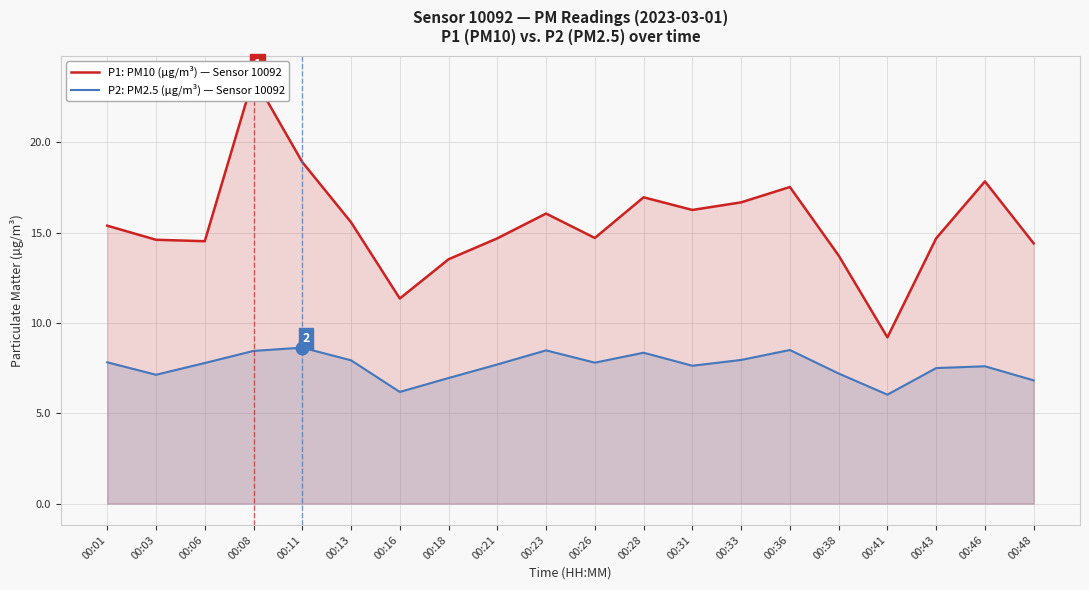

Reading right to left, list all the values displayed in this chart.

P1: PM10 (µg/m³) — Sensor 10092: 14.4	17.8	14.7	9.2	13.7	17.5	16.7	16.2	16.9	14.7	16.1	14.7	13.5	11.3	15.6	18.9	23.6	14.5	14.6	15.4
P2: PM2.5 (µg/m³) — Sensor 10092: 6.8	7.6	7.5	6.0	7.2	8.5	8.0	7.6	8.3	7.8	8.5	7.7	7.0	6.2	7.9	8.6	8.4	7.8	7.1	7.8